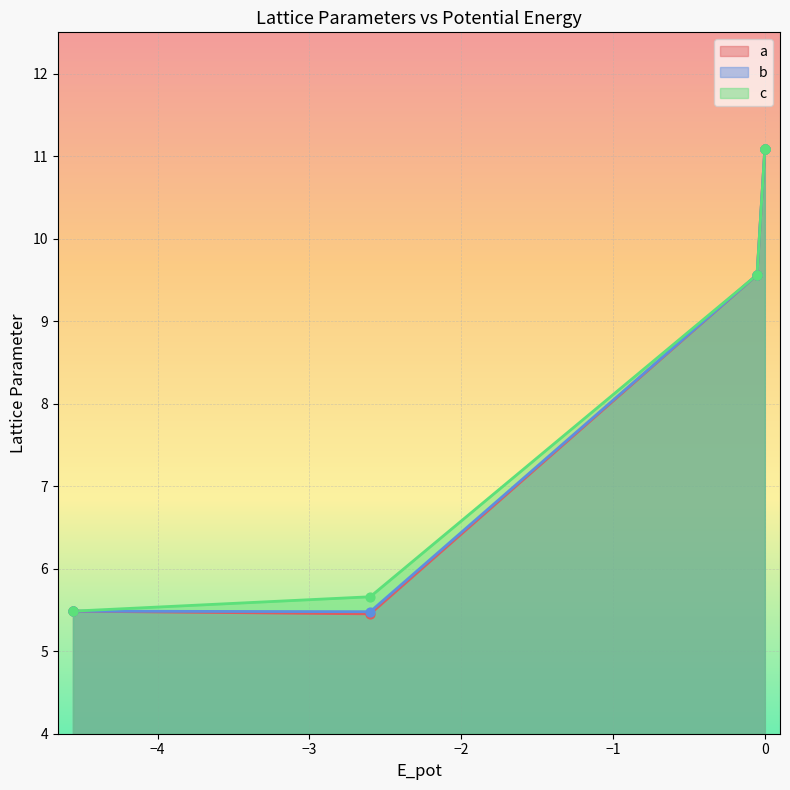

Which series contains the lowest Y value?

a